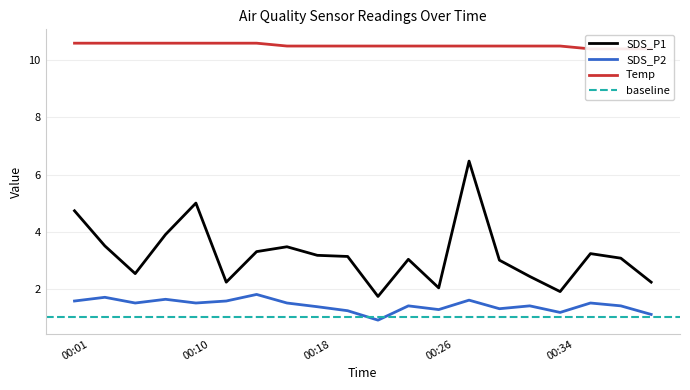

Does the chart have visible grid lines?

Yes